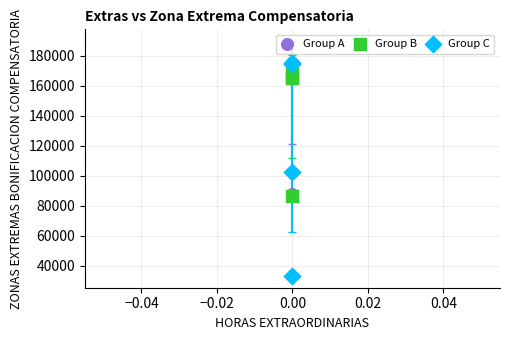

Which series has the widest spread of Y values?

Group C